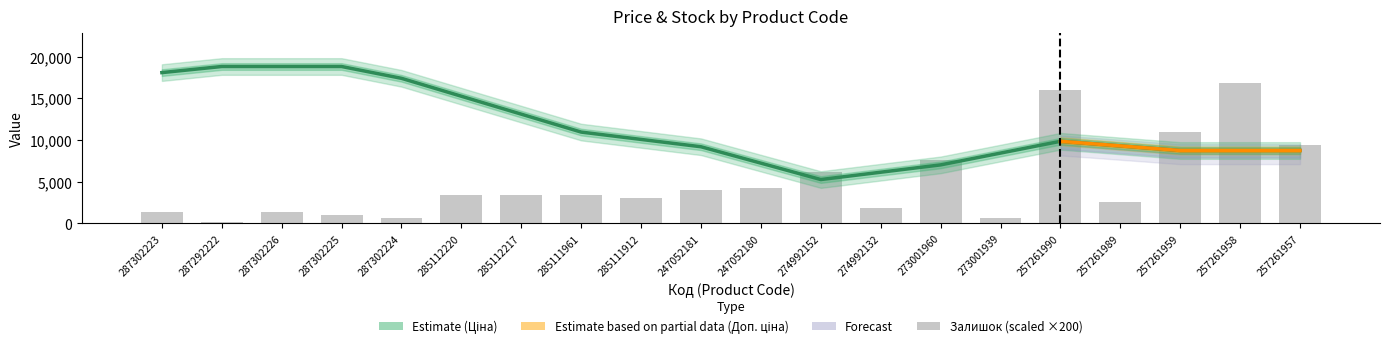

The value of Ціна at 287302224 is 11678.3. True or false?

False